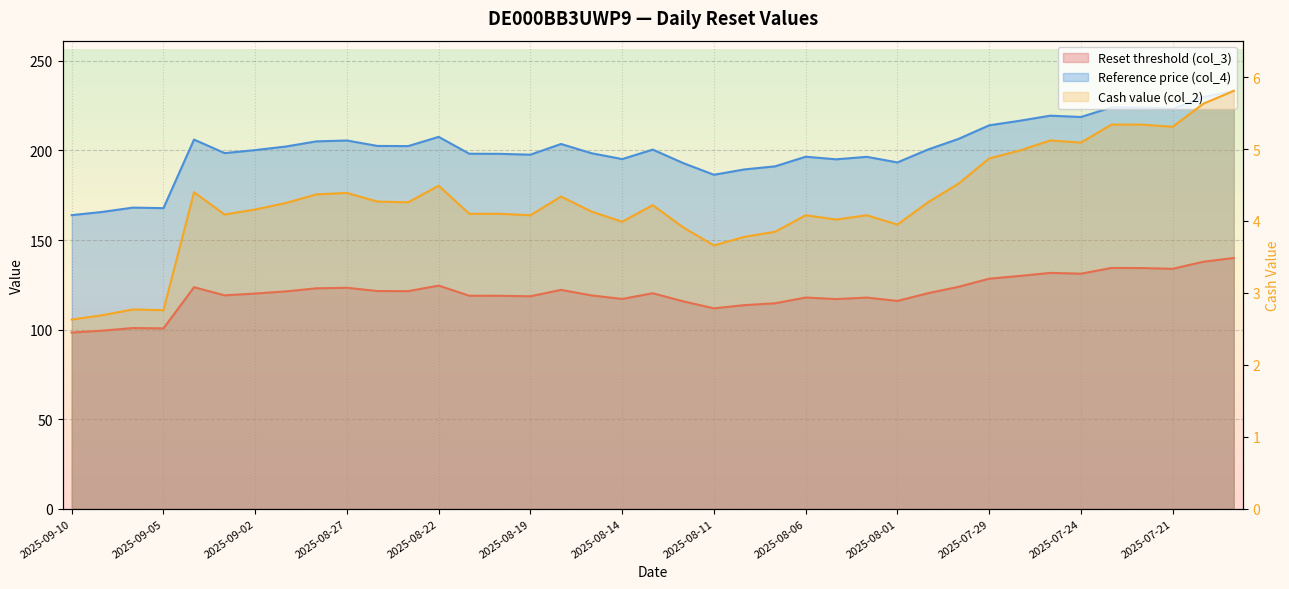

Which series has the largest range (max minus min)?

Reference price (col_4)